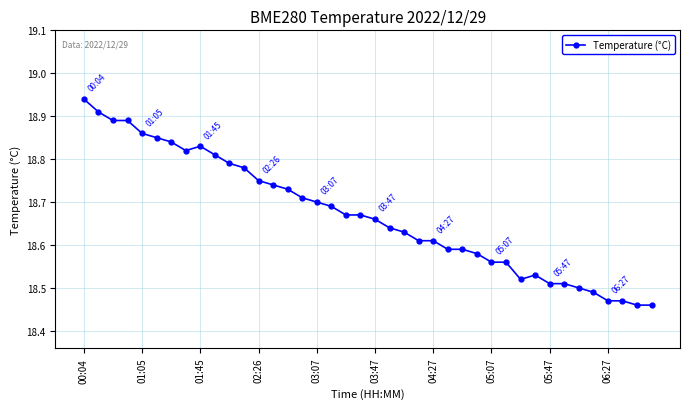

True or false: the data has more than 1 interior local peaks.

True